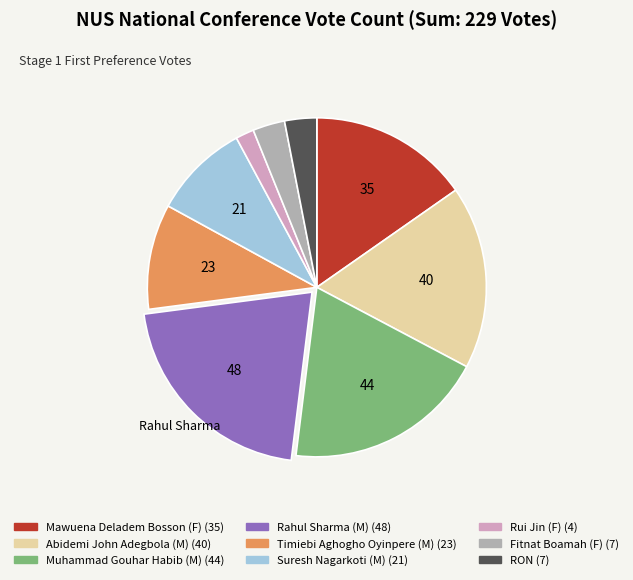

Which slice is the largest?

Rahul Sharma (M)